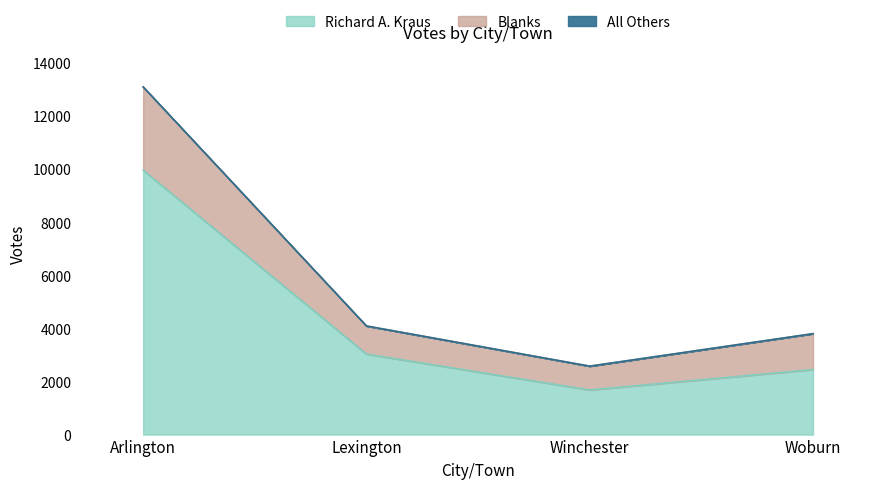

The Richard A. Kraus series shows 3035 at Lexington. True or false?

True